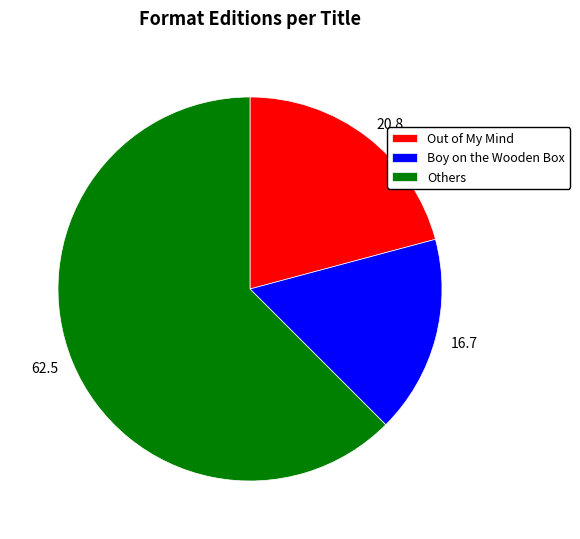

Do Out of My Mind and Boy on the Wooden Box together represent more than half of the pie?

No